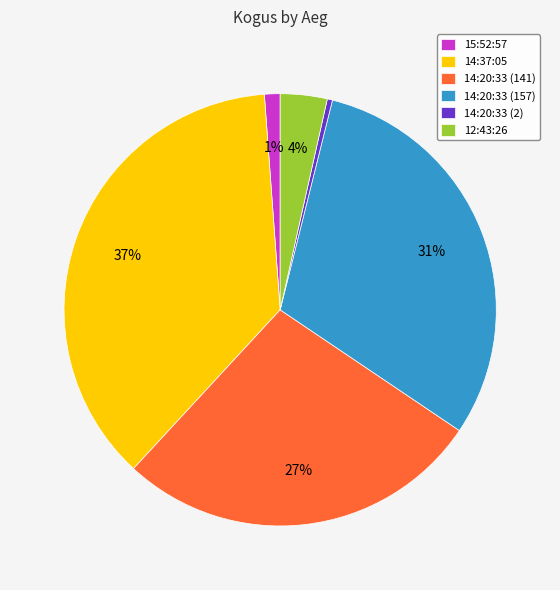

Between 12:43:26 and 14:20:33 (141), which is larger?

14:20:33 (141)